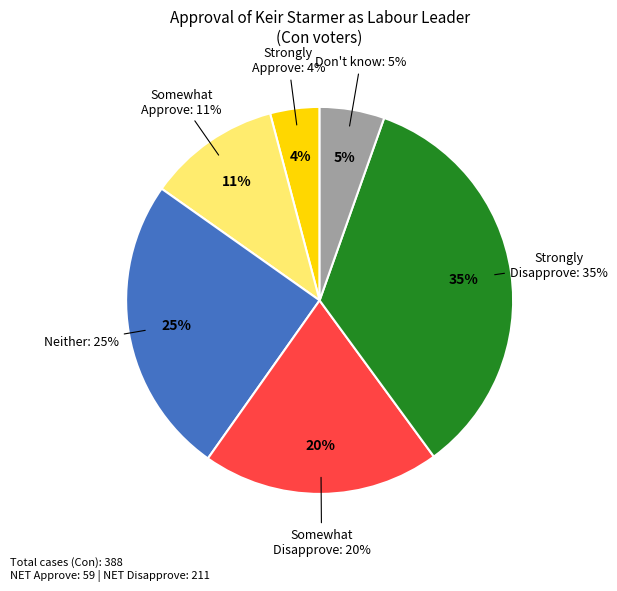

Is it true that Neither Approve nor Disapprove is 25% of the pie?

True